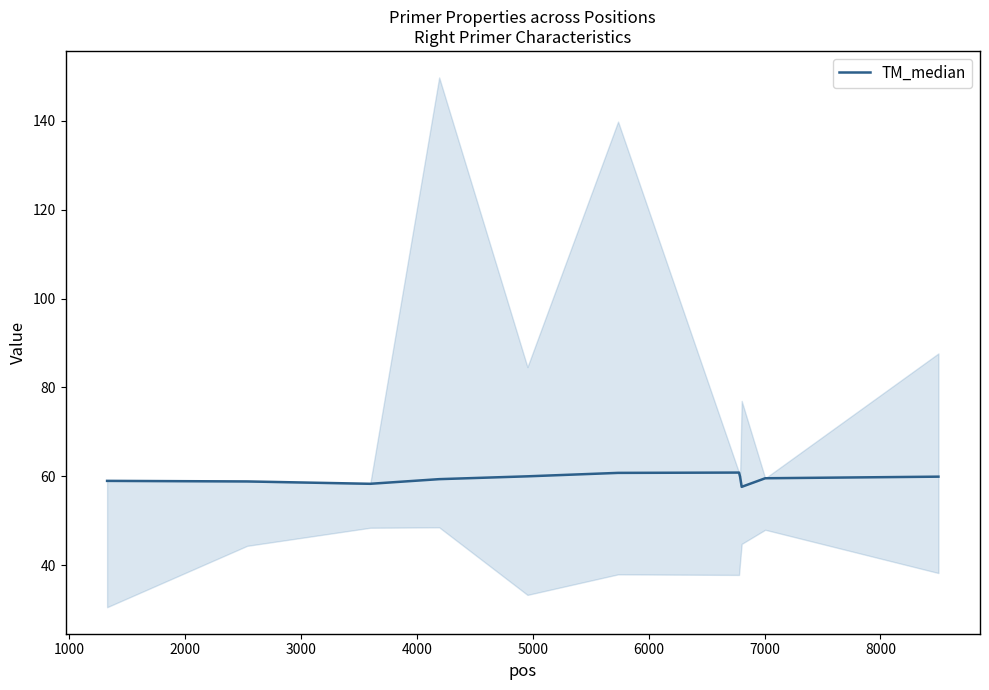

What is the minimum value for TM_median?

57.6